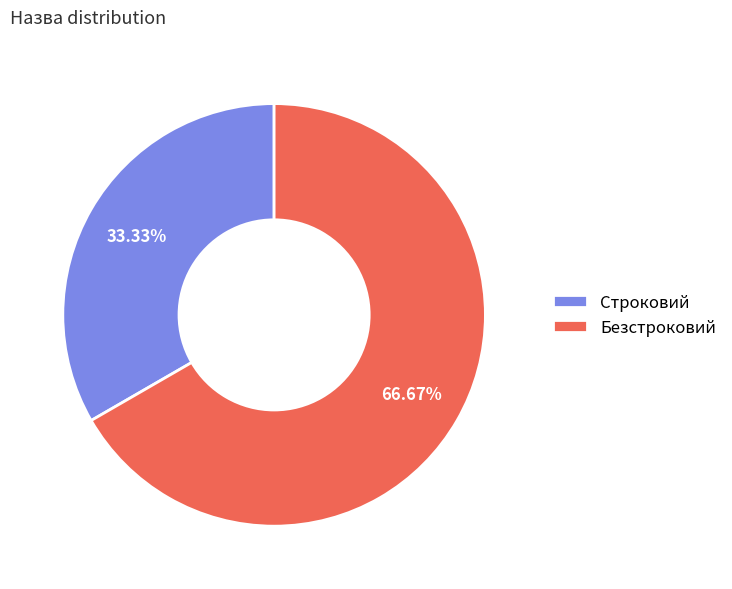

Is it true that Безстроковий is 67% of the pie?

True